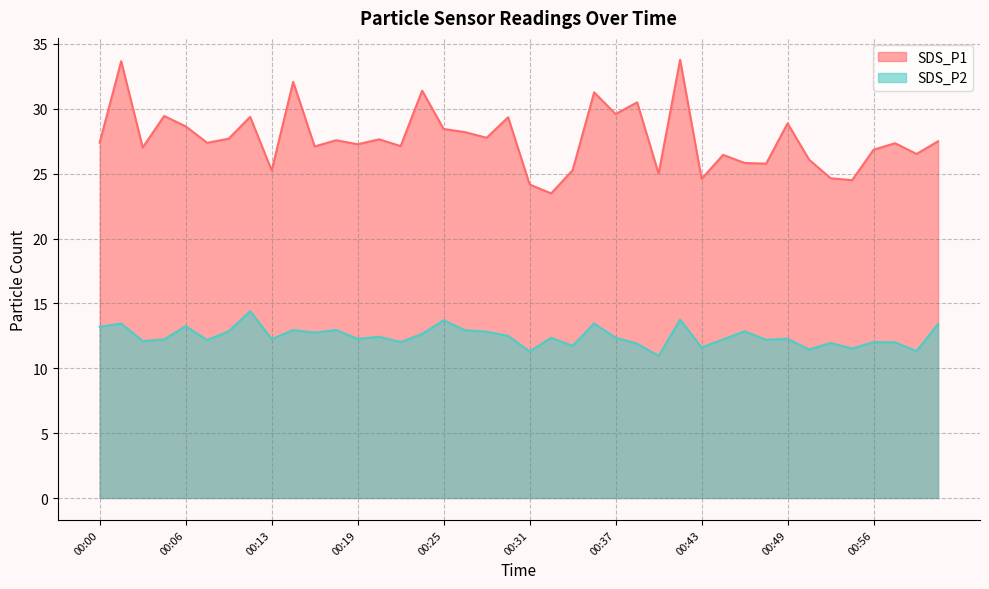

True or false: SDS_P1 and SDS_P2 cross at least once.

False